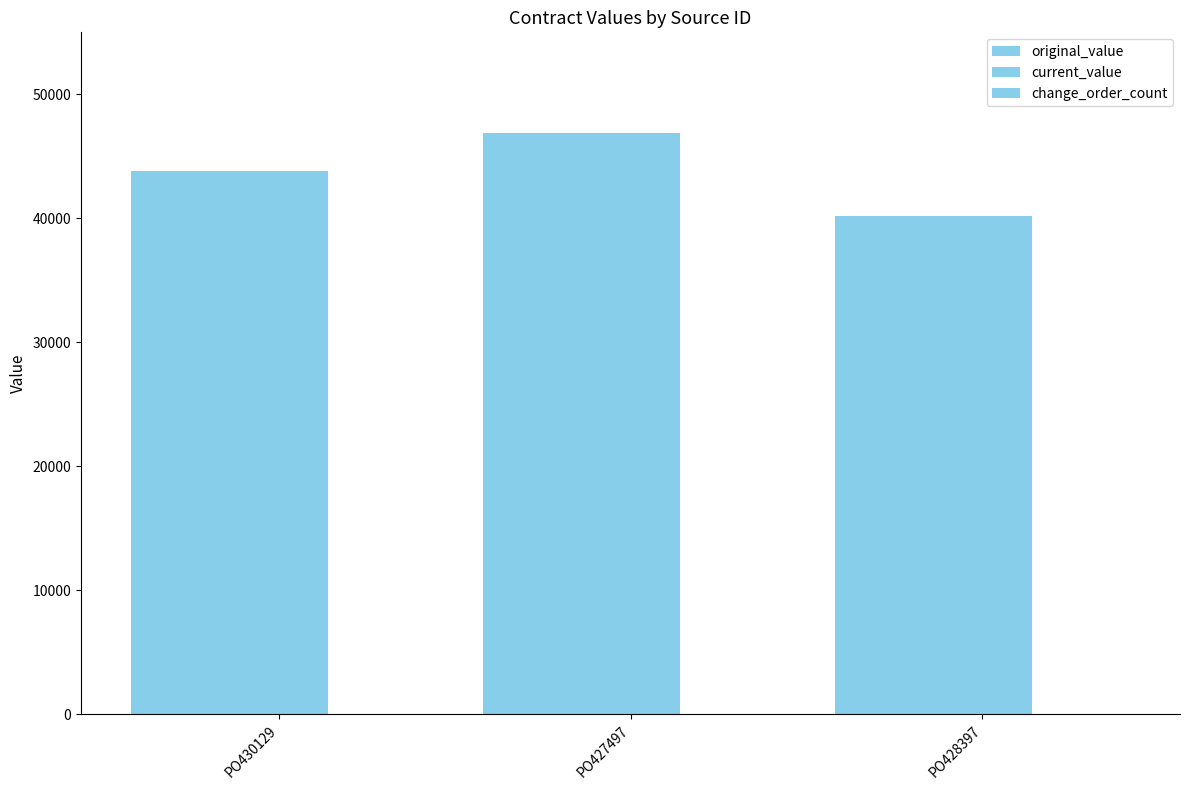

Which category has the lowest value across all series?

PO430129